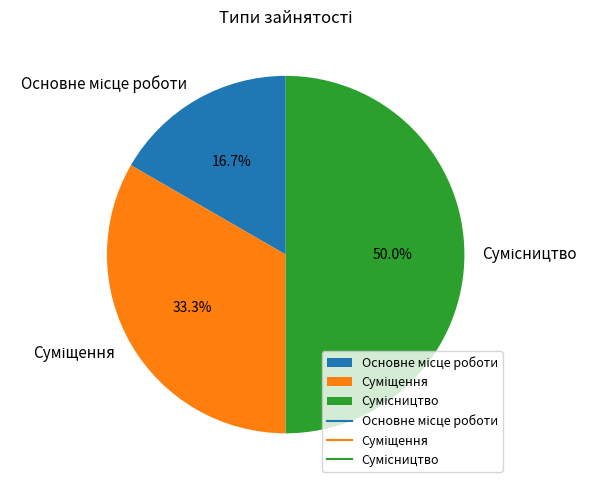

Rank the categories by value from highest to lowest.

Сумісництво, Суміщення, Основне місце роботи